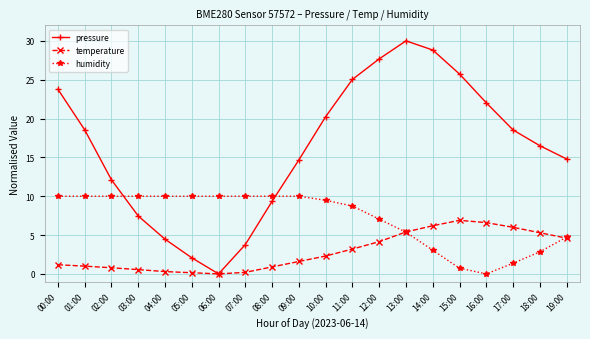

Is the value of pressure at 02:00 greater than the value of humidity at 19:00?

Yes